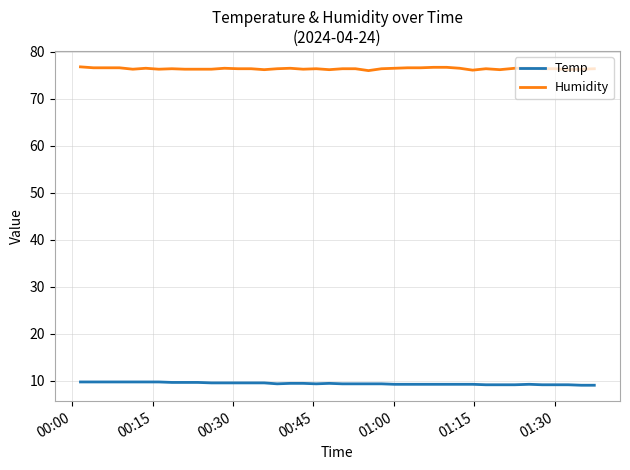

List the series in order of their peak value, highest first.

Humidity, Temp